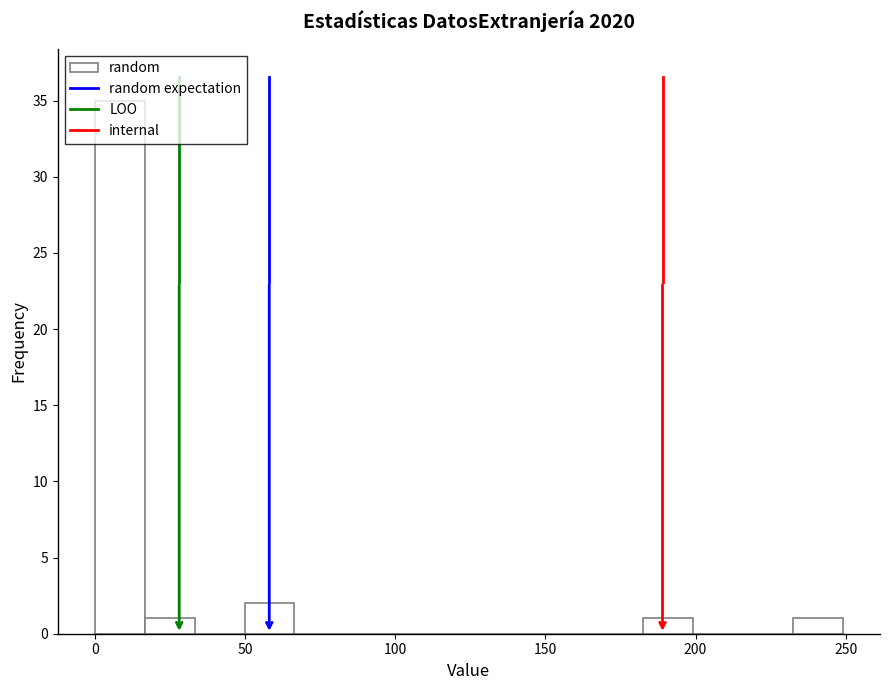

Around what value on the x-axis is the tallest bar? Give the approximate position of its centre, as read against the axis.

10